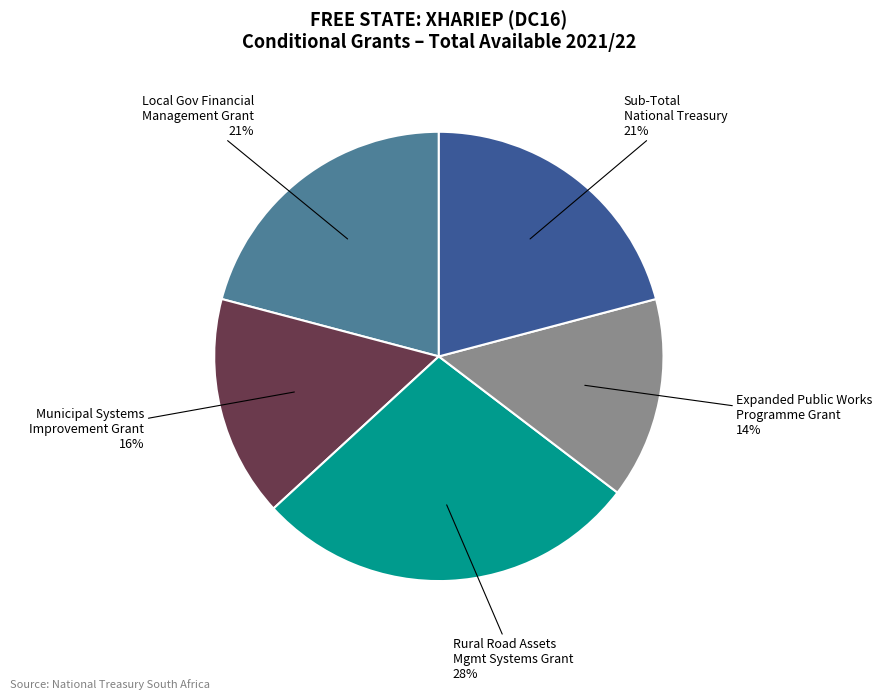

To the nearest percent, what is the average slice percentage?

20%